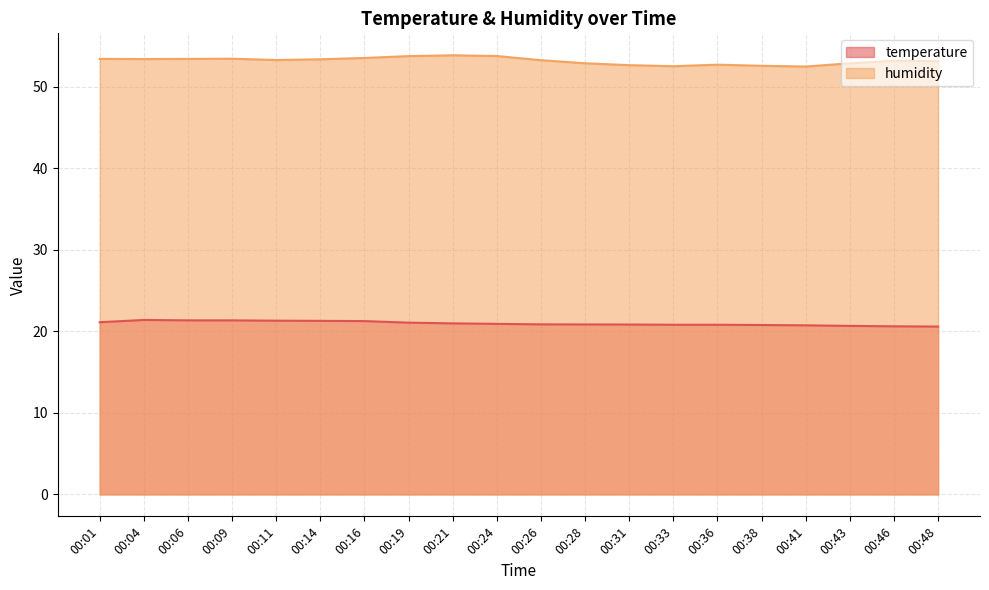

Reading left to right, extract all data points from this chart.

temperature: 00:01=21.1	00:04=21.4	00:06=21.4	00:09=21.4	00:11=21.3	00:14=21.3	00:16=21.3	00:19=21.1	00:21=21.0	00:24=20.9	00:26=20.9	00:28=20.9	00:31=20.8	00:33=20.8	00:36=20.8	00:38=20.8	00:41=20.7	00:43=20.7	00:46=20.6	00:48=20.6
humidity: 00:01=53.4	00:04=53.4	00:06=53.4	00:09=53.5	00:11=53.3	00:14=53.4	00:16=53.5	00:19=53.8	00:21=53.9	00:24=53.8	00:26=53.3	00:28=52.9	00:31=52.7	00:33=52.5	00:36=52.7	00:38=52.6	00:41=52.5	00:43=52.9	00:46=53.2	00:48=53.2